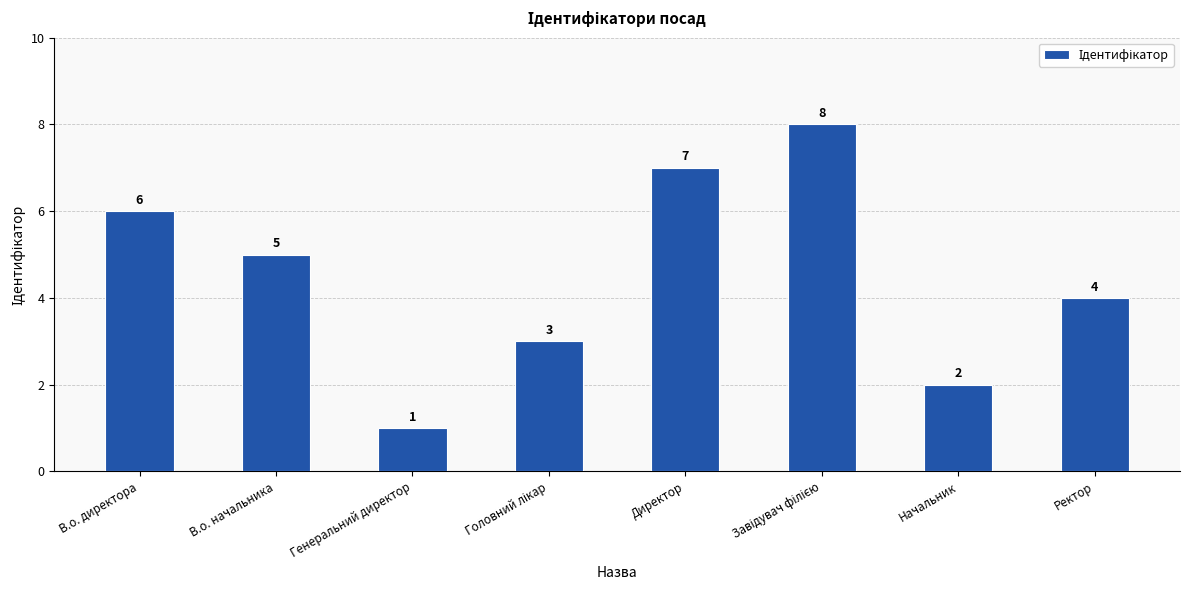

Is it true that the value at Начальник is 3?

False